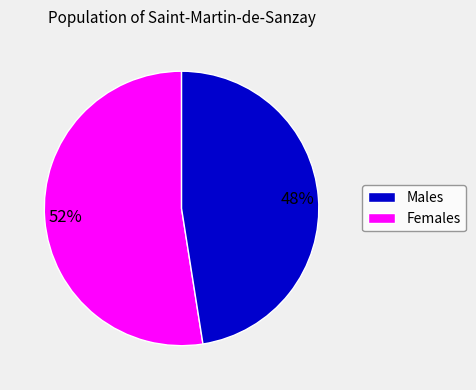

Does any single category account for the majority?

Yes